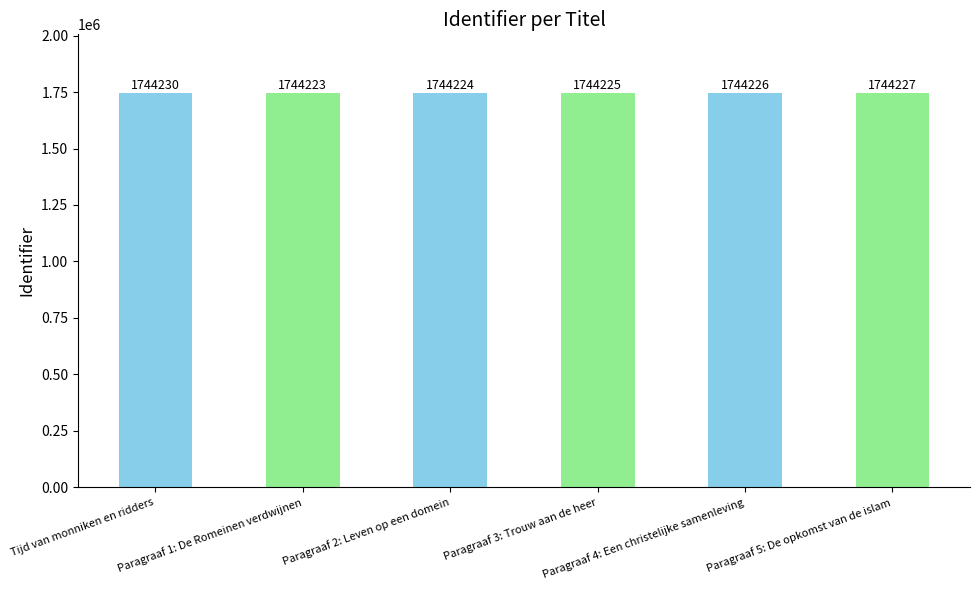

Reading right to left, transcribe all the data shown in this chart.

Paragraaf 5: De opkomst van de islam=1744227	Paragraaf 4: Een christelijke samenleving=1744226	Paragraaf 3: Trouw aan de heer=1744225	Paragraaf 2: Leven op een domein=1744224	Paragraaf 1: De Romeinen verdwijnen=1744223	Tijd van monniken en ridders=1744230